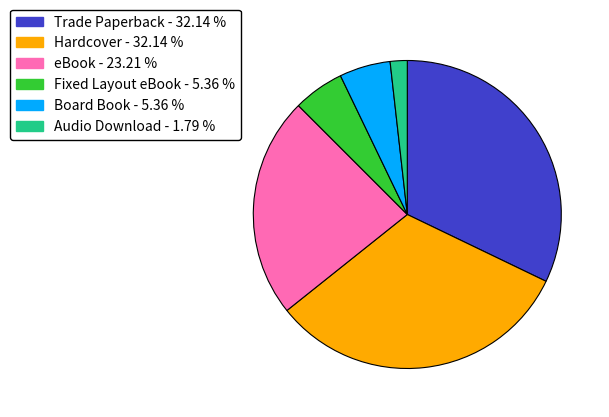

Combined, do eBook and Hardcover account for over 50%?

Yes